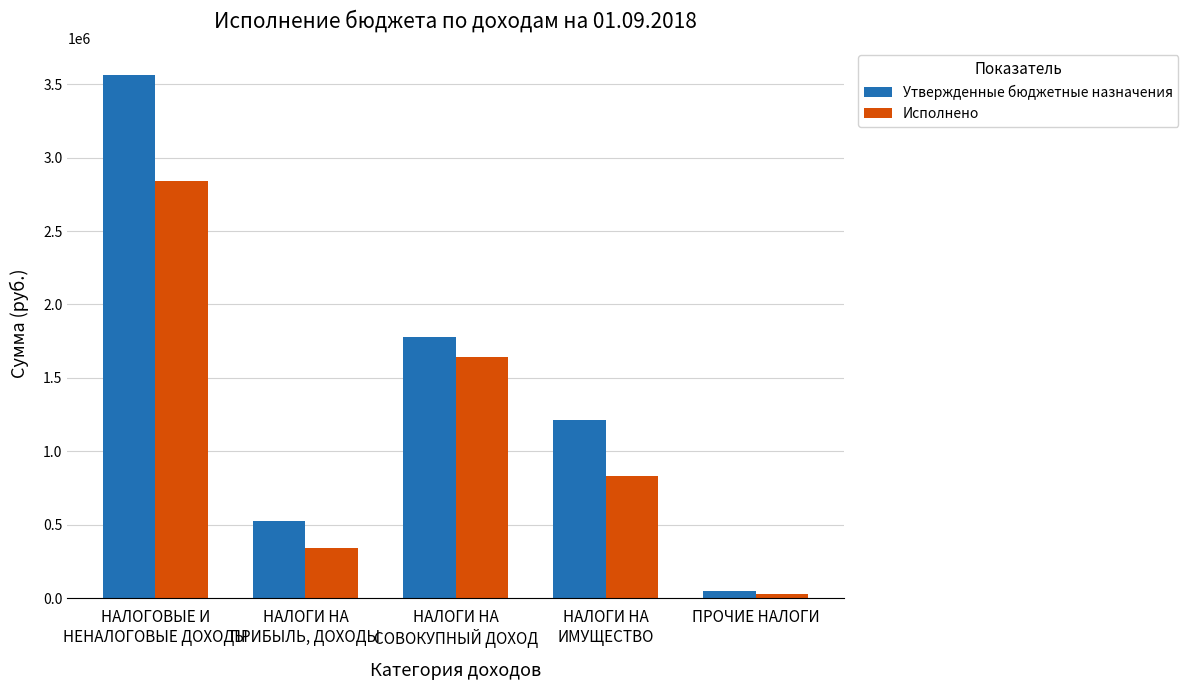

List the series in order of their overall mean, highest first.

Утвержденные бюджетные назначения, Исполнено